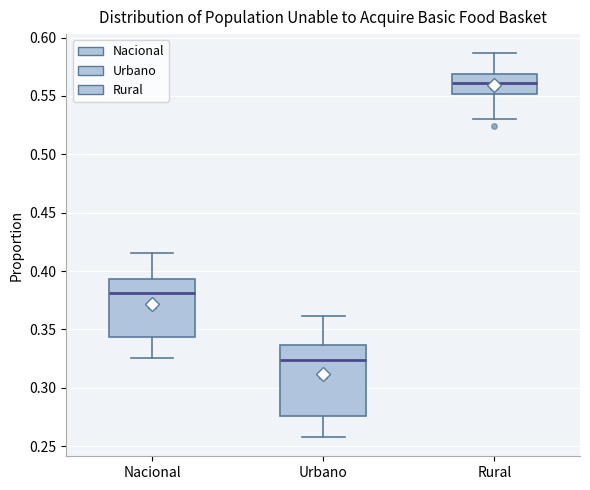

Which box is the tallest, from its lower edge to its upper edge?

Urbano